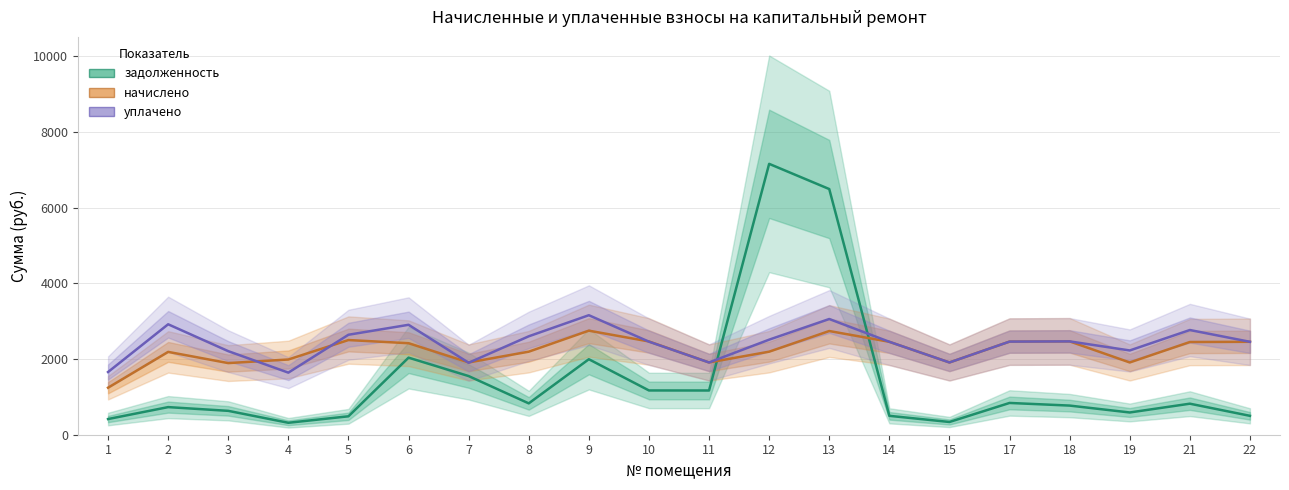

Where does the начислено series first go above 2418?

5